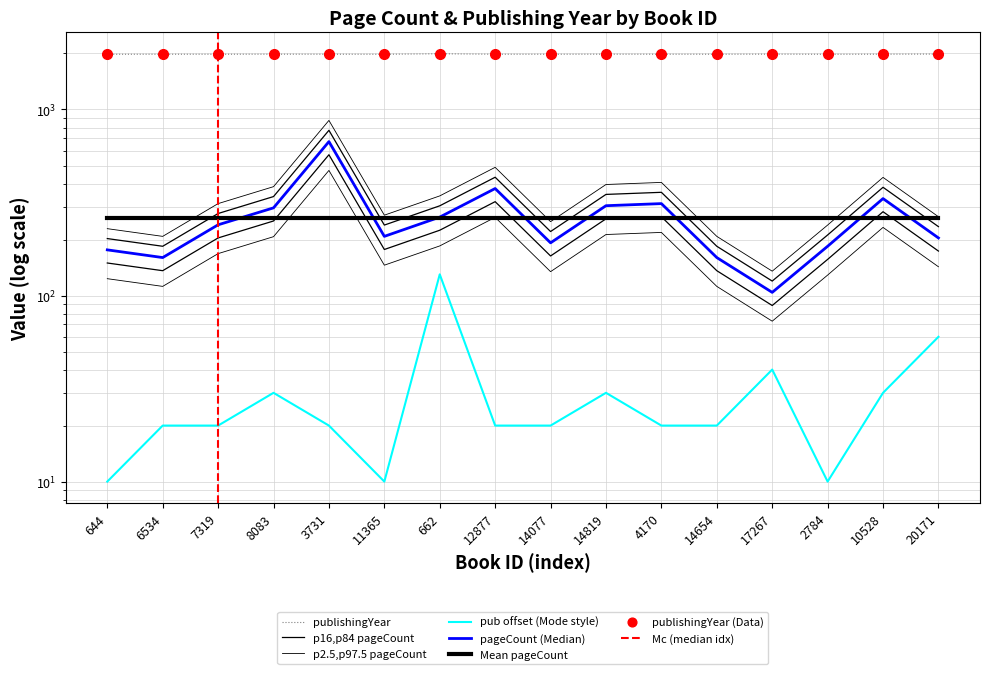

At how many categories does at least one series exceed 1745?

16